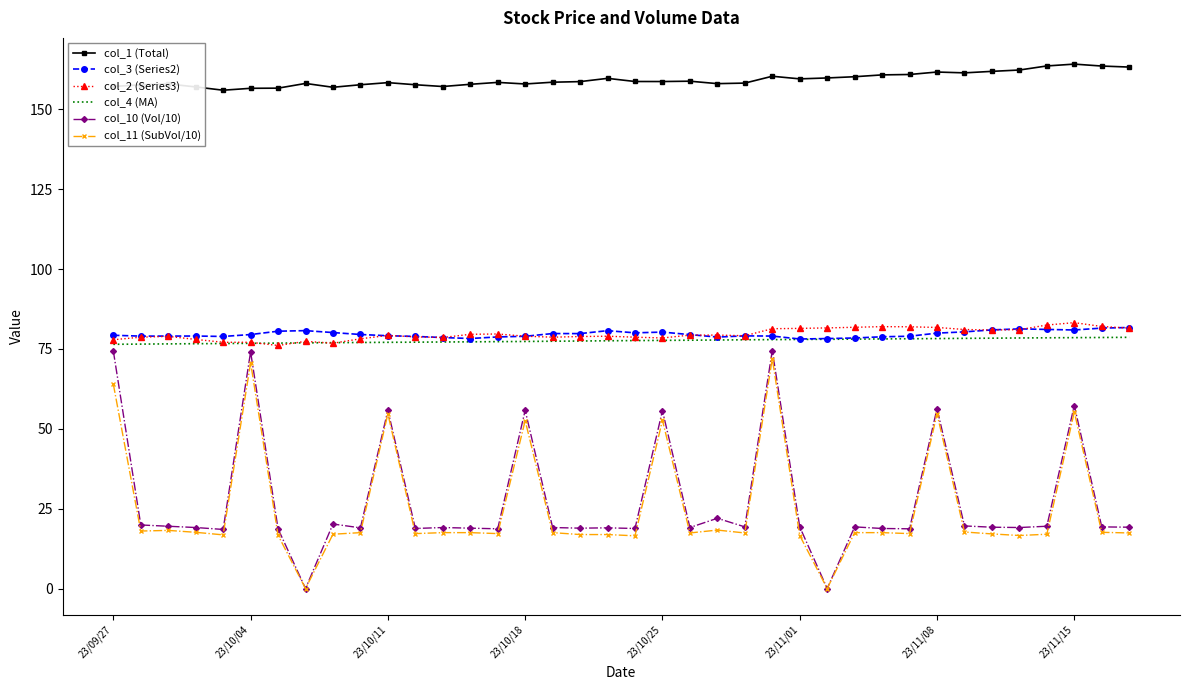

After their last crossing, which series has the higher values: col_4 (MA) or col_2 (Series3)?

col_2 (Series3)